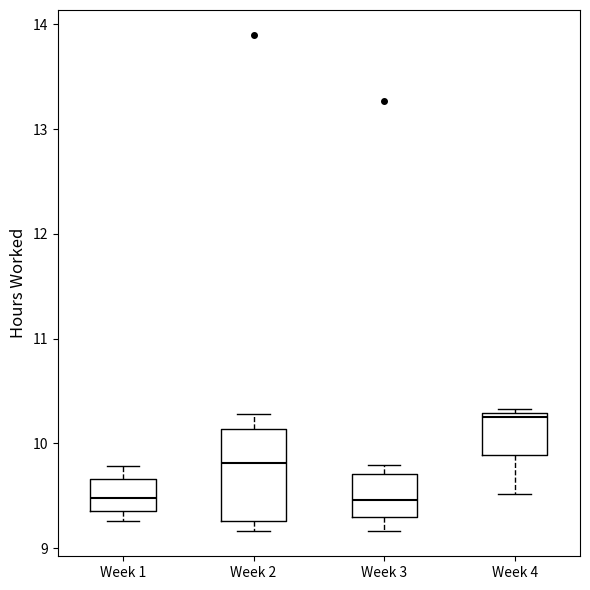

Reading left to right, transcribe this box plot: for each box, give where its median line is, the range the box spans, and where its two whiskers end, as read against the y-axis. The values are not printed on the chart, so give them approximately, as read against the axis.

Week 1: median 9.5, box 9.4 to 9.7, whiskers 9.3 to 9.8
Week 2: median 9.8, box 9.3 to 10.1, whiskers 9.2 to 10.3
Week 3: median 9.5, box 9.3 to 9.7, whiskers 9.2 to 9.8
Week 4: median 10.3 (just below the box's upper edge), box 9.9 to 10.3, whiskers 9.5 to 10.3 (just above the box's upper edge)